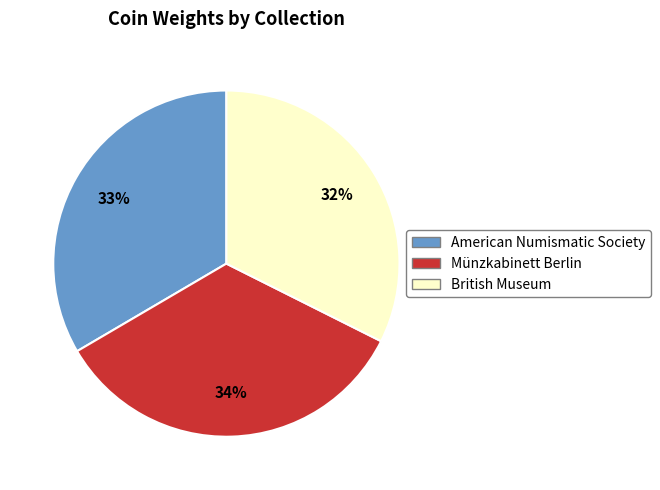

Rank the categories by value from highest to lowest.

Münzkabinett Berlin, American Numismatic Society, British Museum